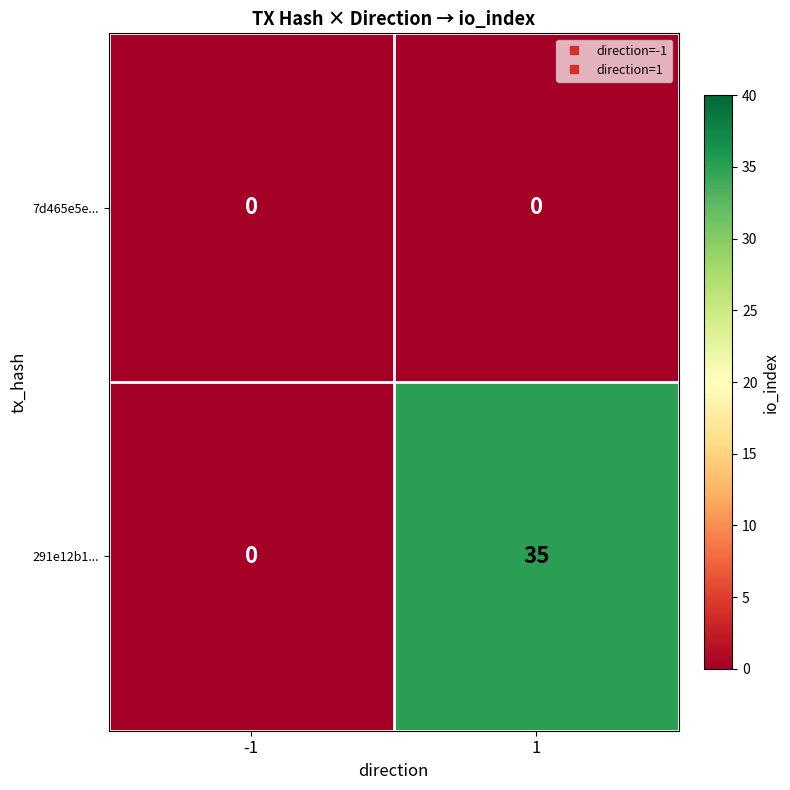

What is the highest value of the 291e12b1... series?

35